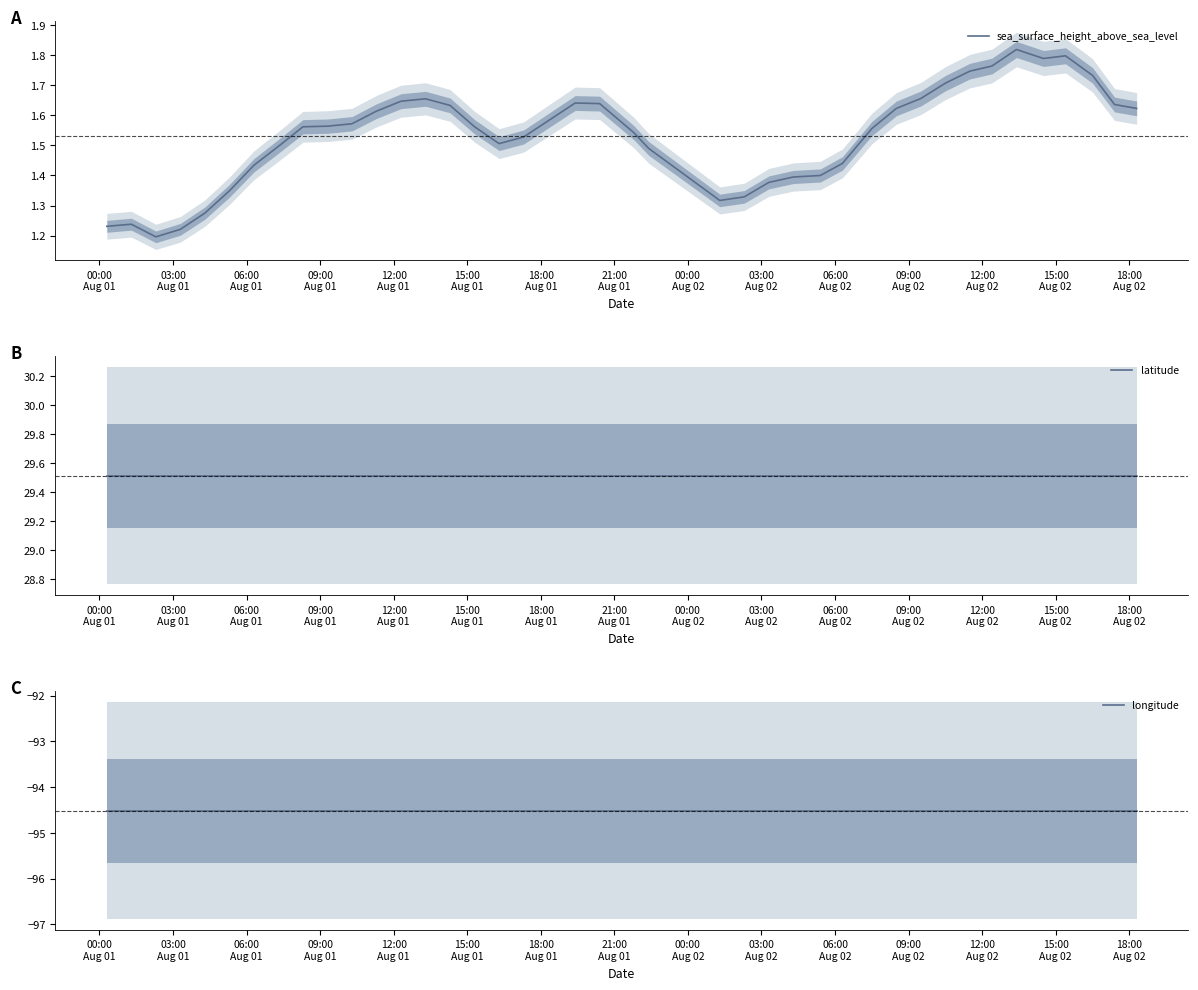

How many lines are shown in the chart?

3